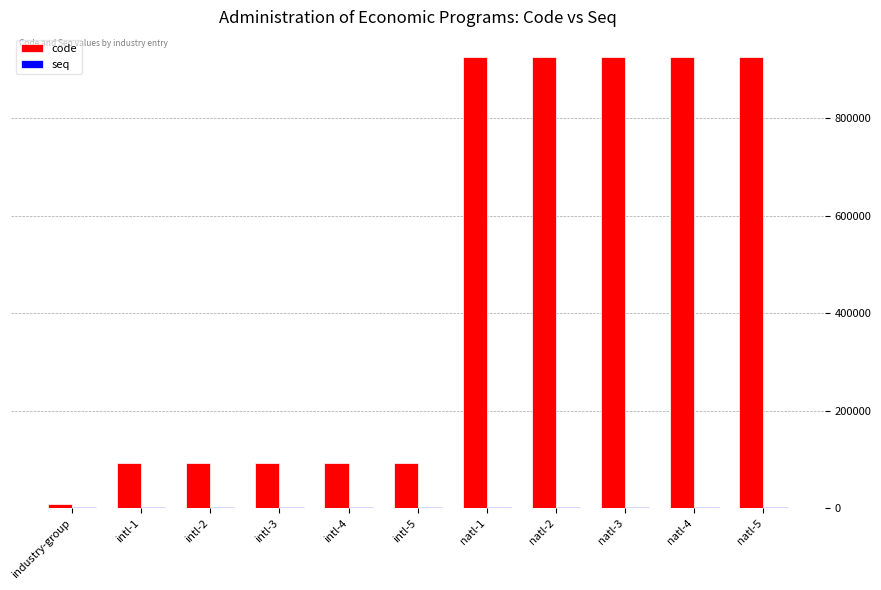

What is the spread (max minus min) of values at intl-3?

90419